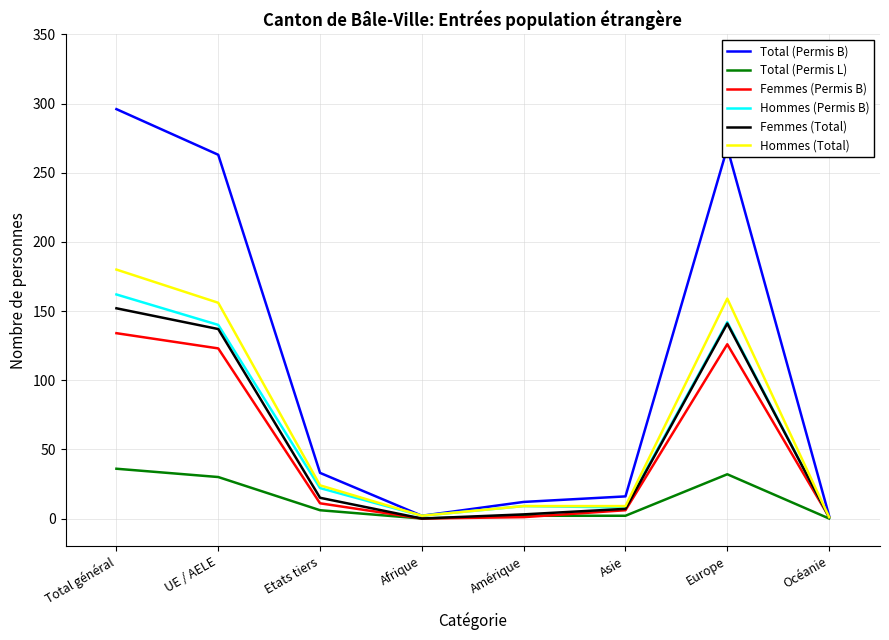

At how many categories does at least one series exceed 250?

3